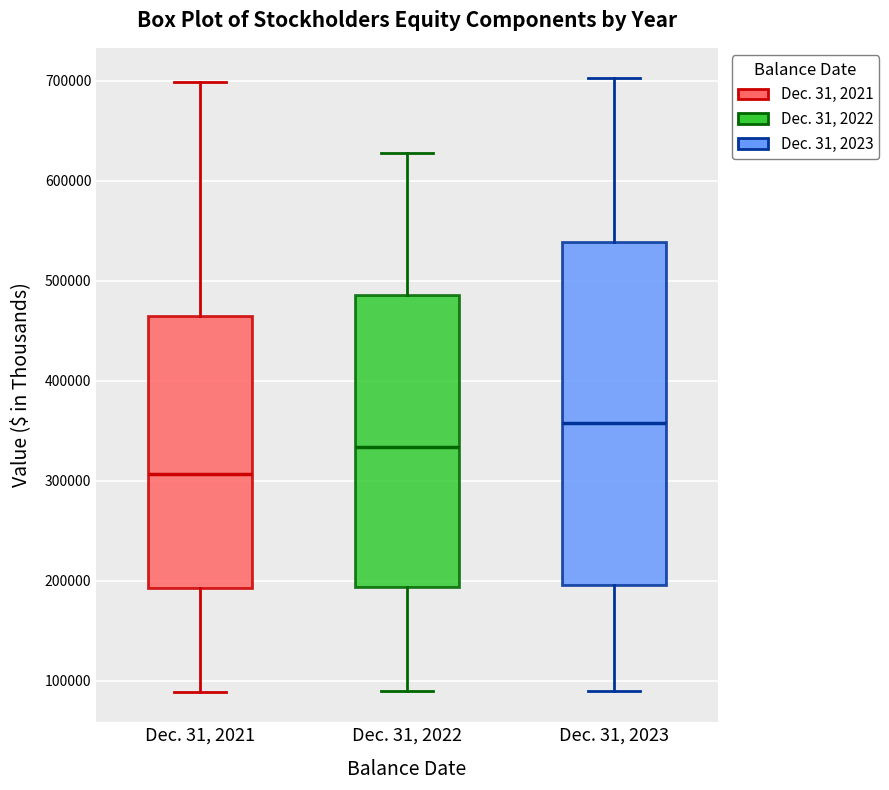

Where is the lower edge of the box for Dec. 31, 2021 on the y-axis? The values are not printed on the chart, so give them approximately, as read against the axis.

190000